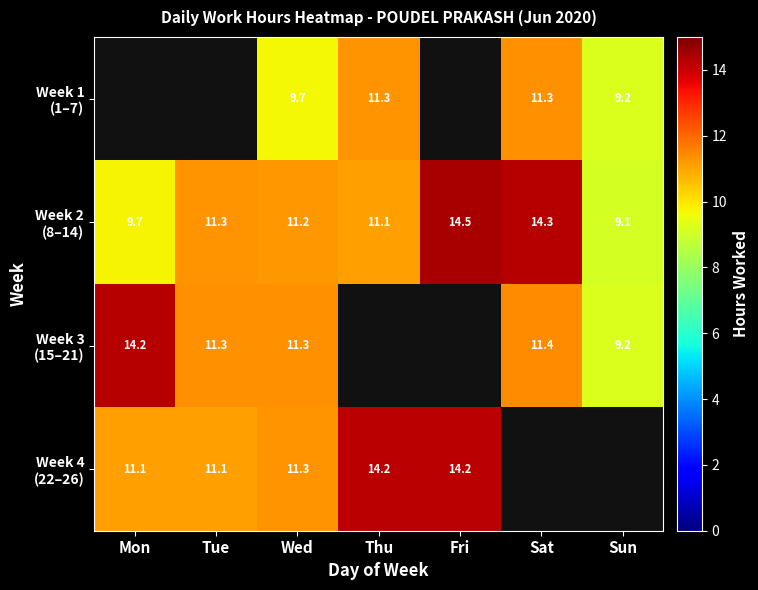

What is the total value across all series at Wed?

43.5